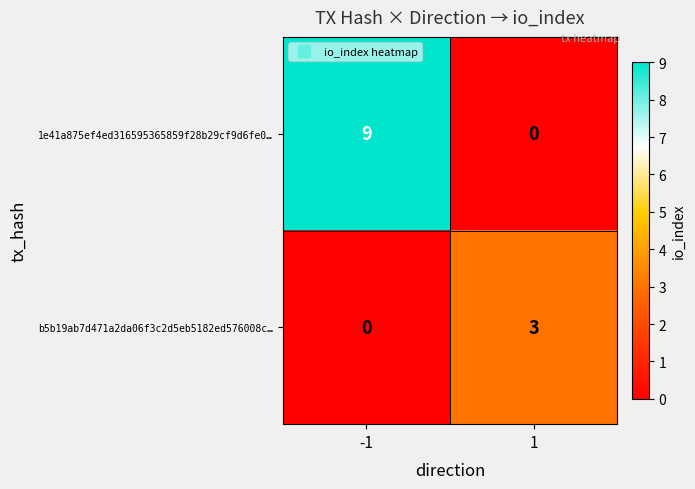

What is the difference between the maximum and minimum values in the b5b19ab7d471a2da06f3c2d5eb5182ed576008c… series?

3